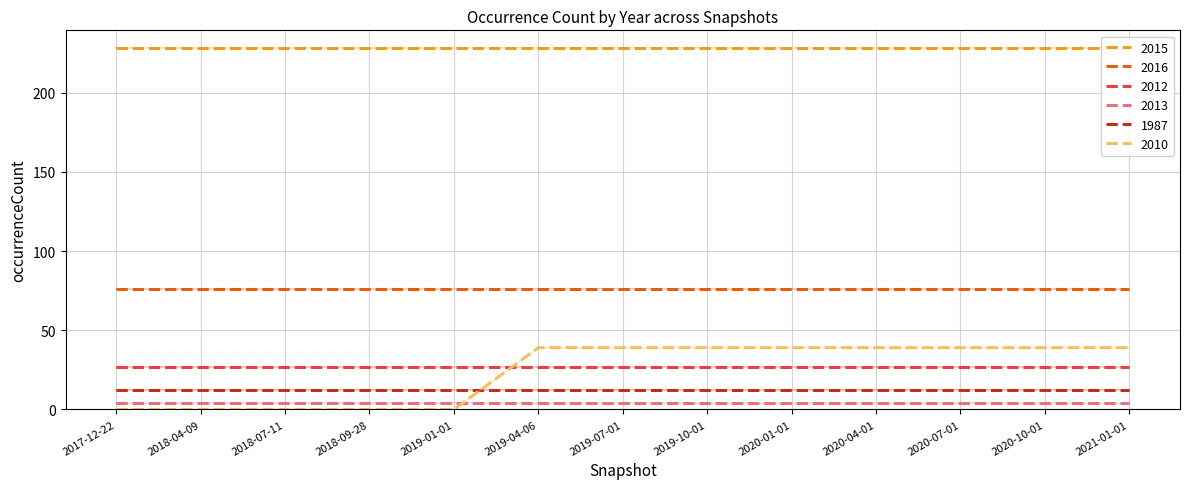

Which series has the largest range (max minus min)?

2010